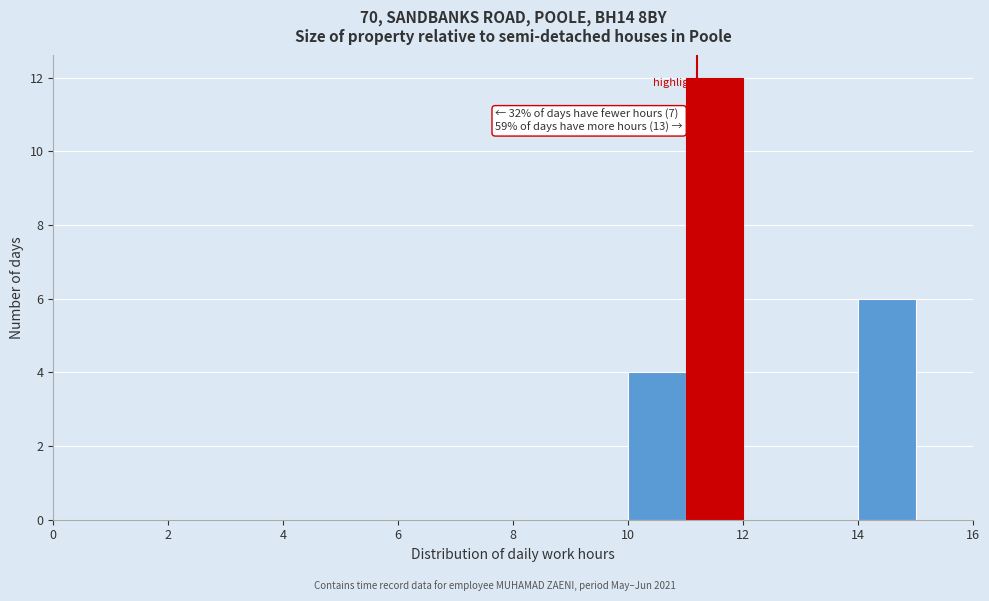

Over which range of the x-axis is the bar tallest?

11 to 12